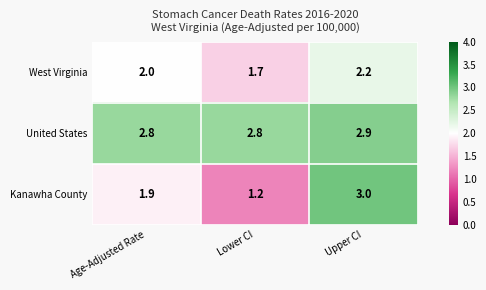

What is the difference between the highest and lowest values at Age-Adjusted Rate?

0.9